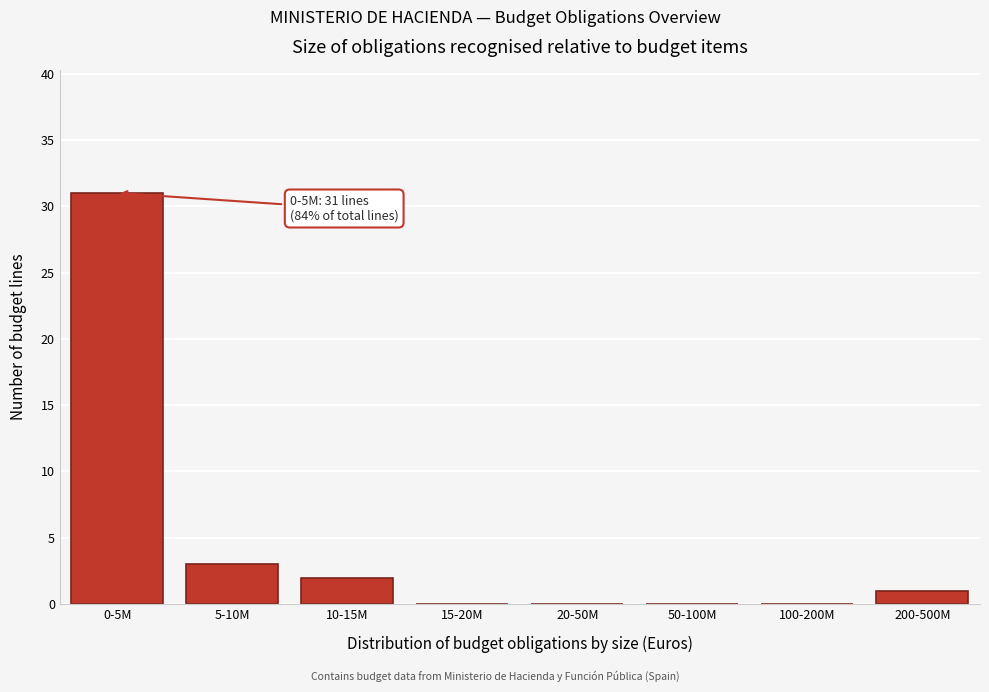

Reading left to right, what are all the values shown in this chart?

0-5M=31	5-10M=3	10-15M=2	15-20M=0	20-50M=0	50-100M=0	100-200M=0	200-500M=1